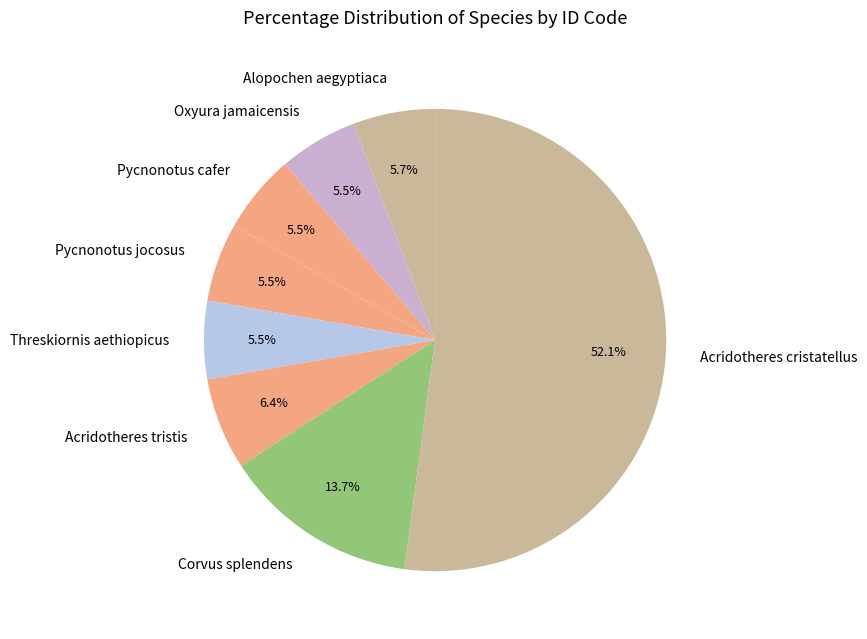

Is there a majority slice in this chart?

Yes